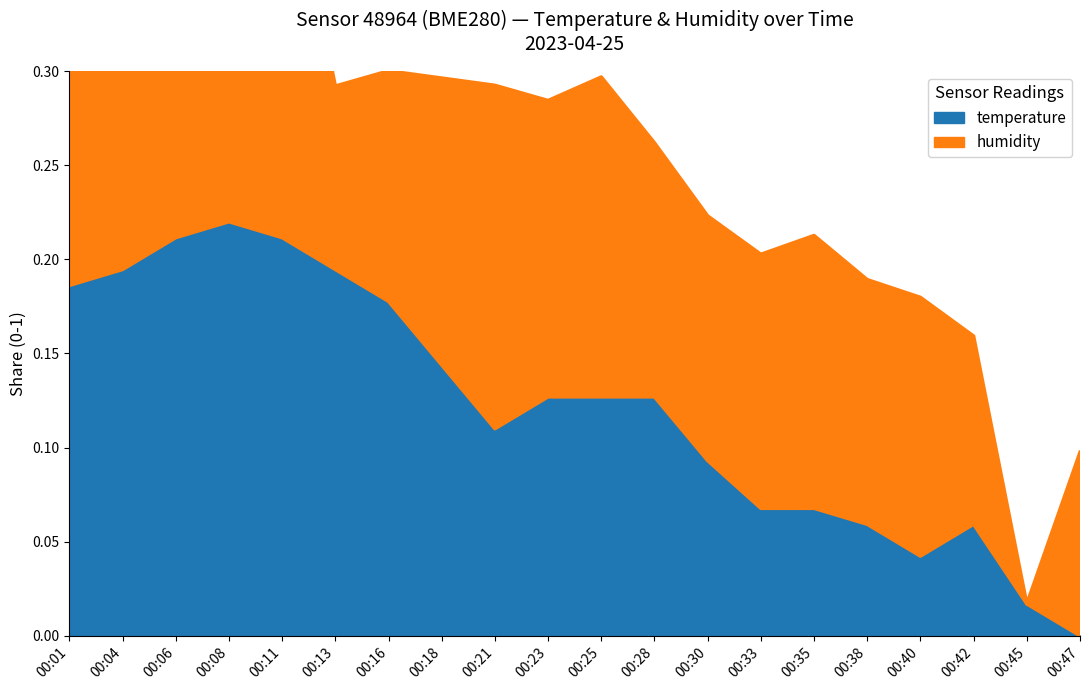

Where is the first local minimum?

00:21